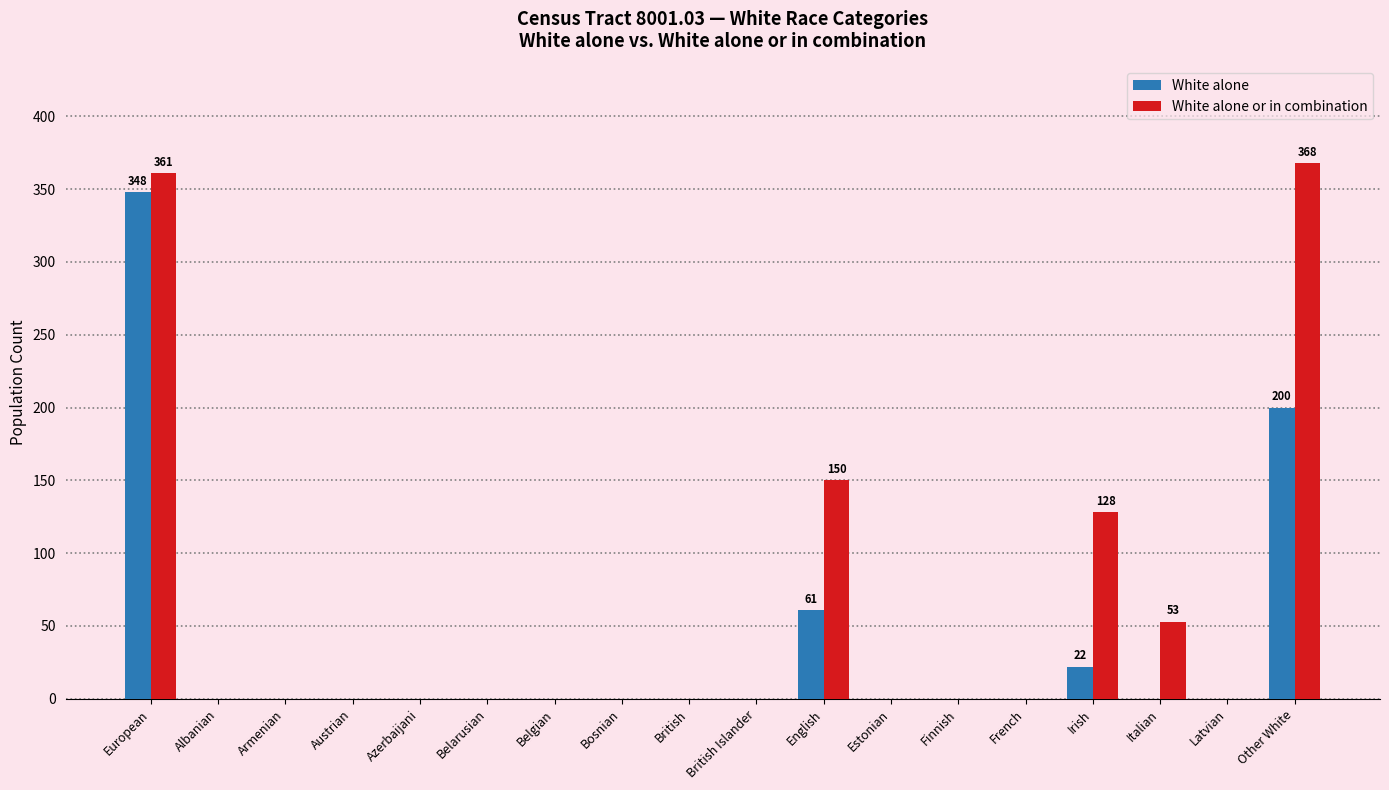

Which series has the largest total across all categories?

White alone or in combination